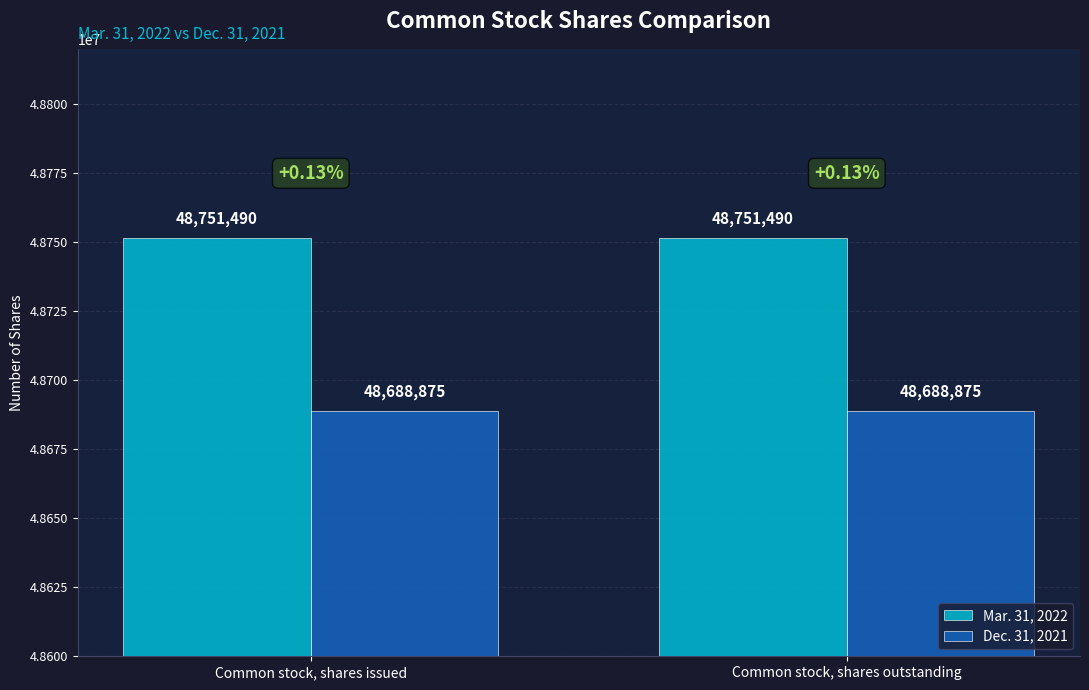

Is the value of Mar. 31, 2022 at Common stock, shares outstanding greater than the value of Dec. 31, 2021 at Common stock, shares outstanding?

Yes